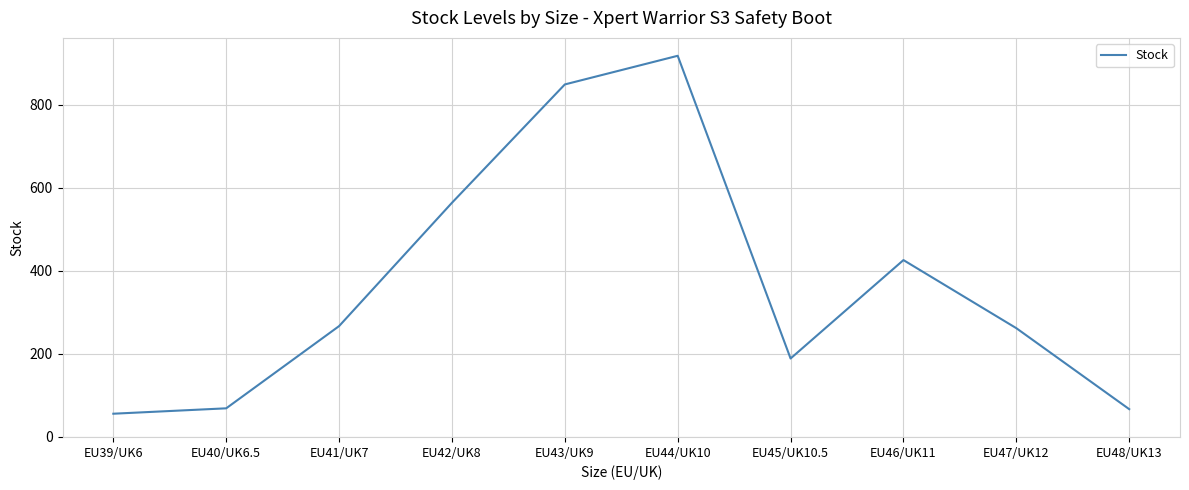

The value at EU45/UK10.5 is 189. True or false?

True